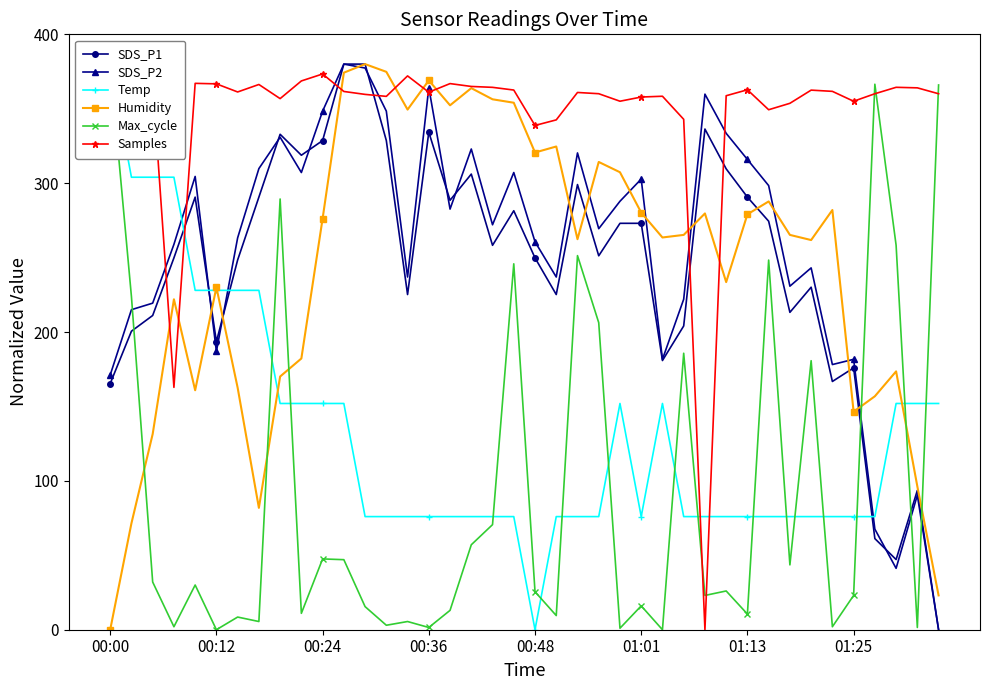

True or false: SDS_P1 has more than 0 points higher than both neighbors.

True